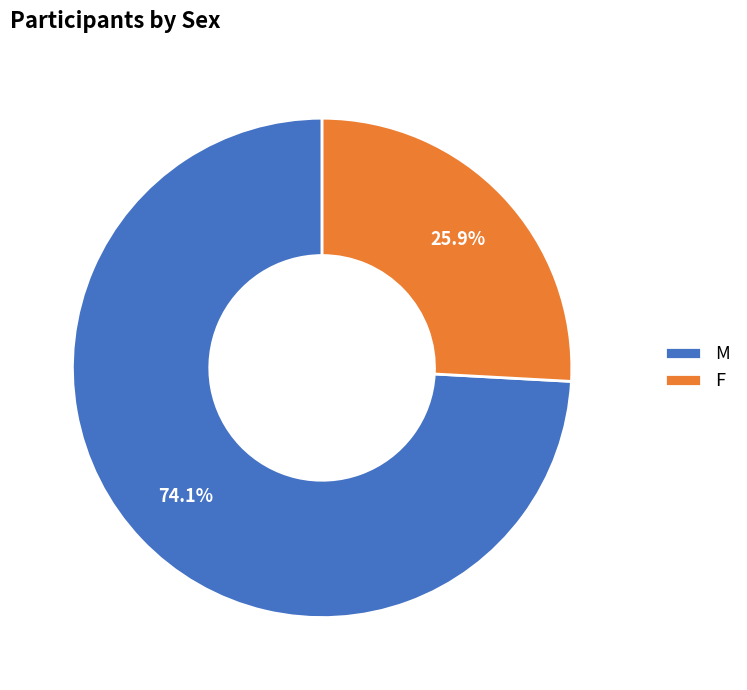

Rank the categories by value from lowest to highest.

F, M